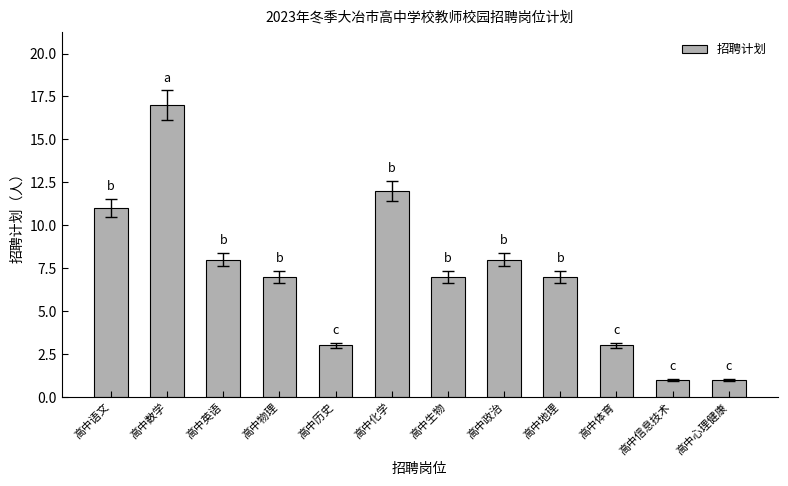

What is the difference between the maximum and minimum values?

16